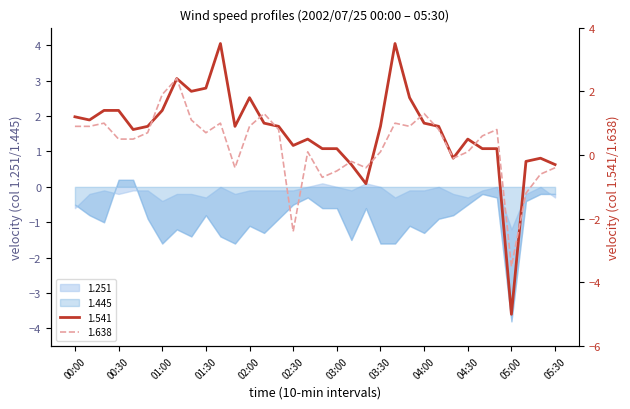

True or false: 1.638 has a value of -0.5 at 05:30.

False